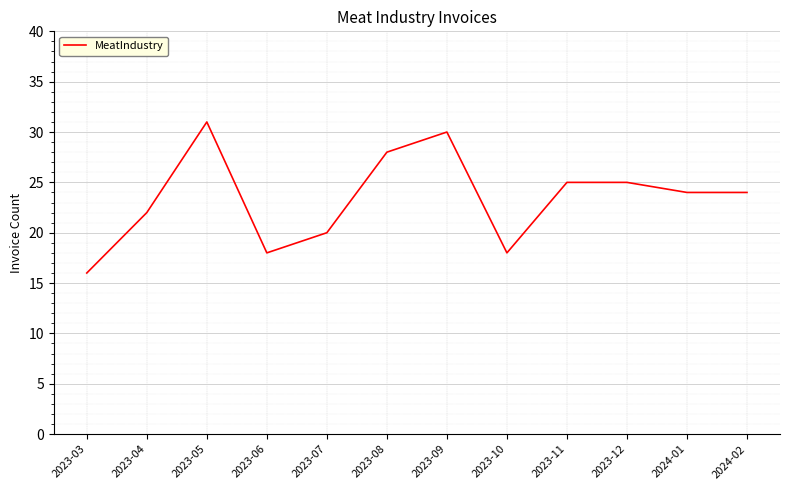

Does the chart have visible grid lines?

Yes